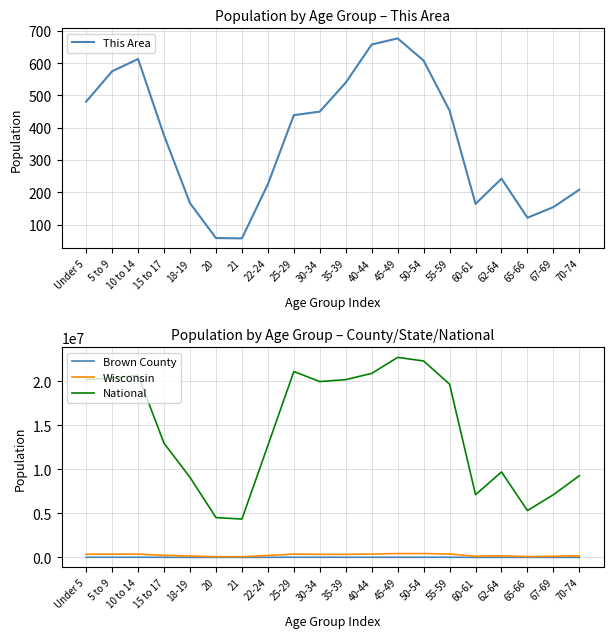

What is the highest value of the Brown County series?

19430